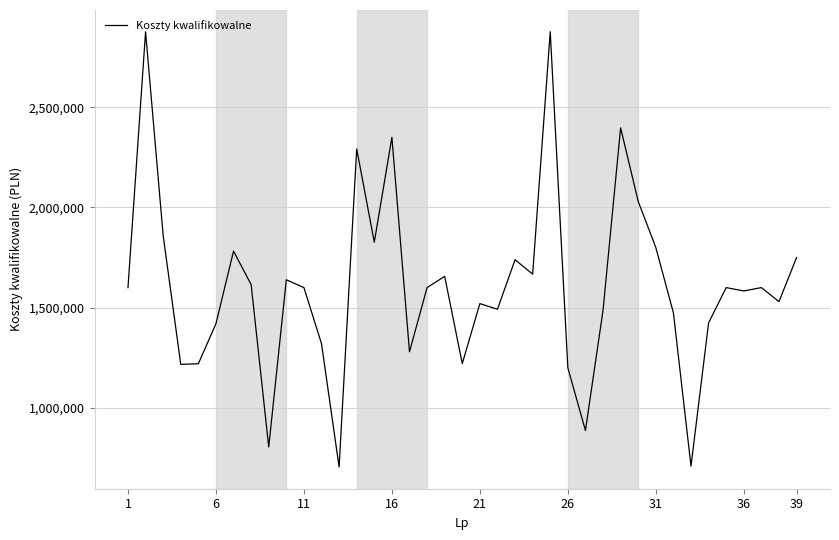

What is the minimum value shown in the chart?

705000.0